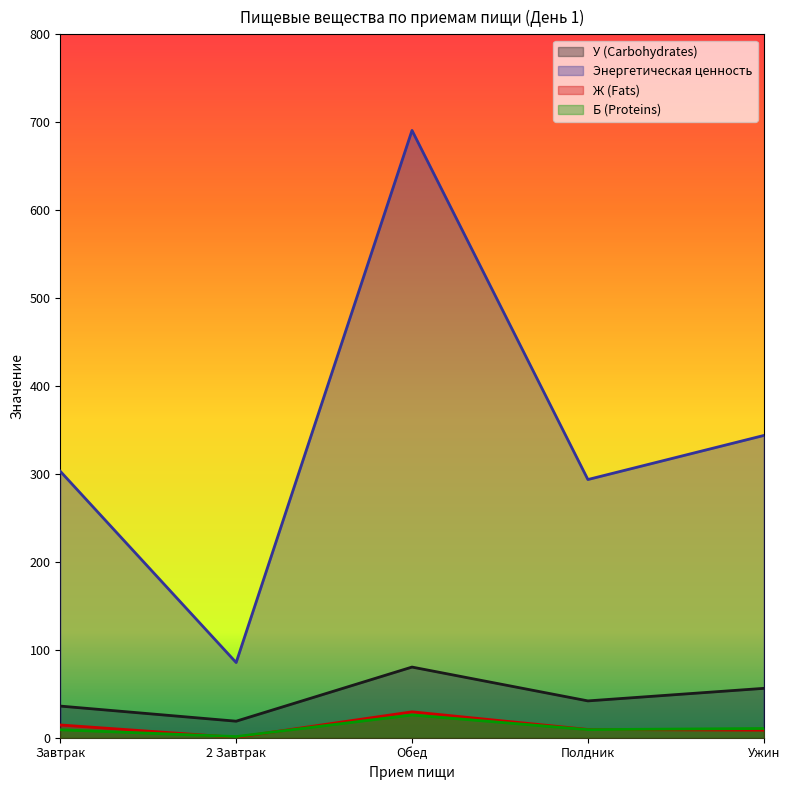

At how many categories does at least one series exceed 677?

1